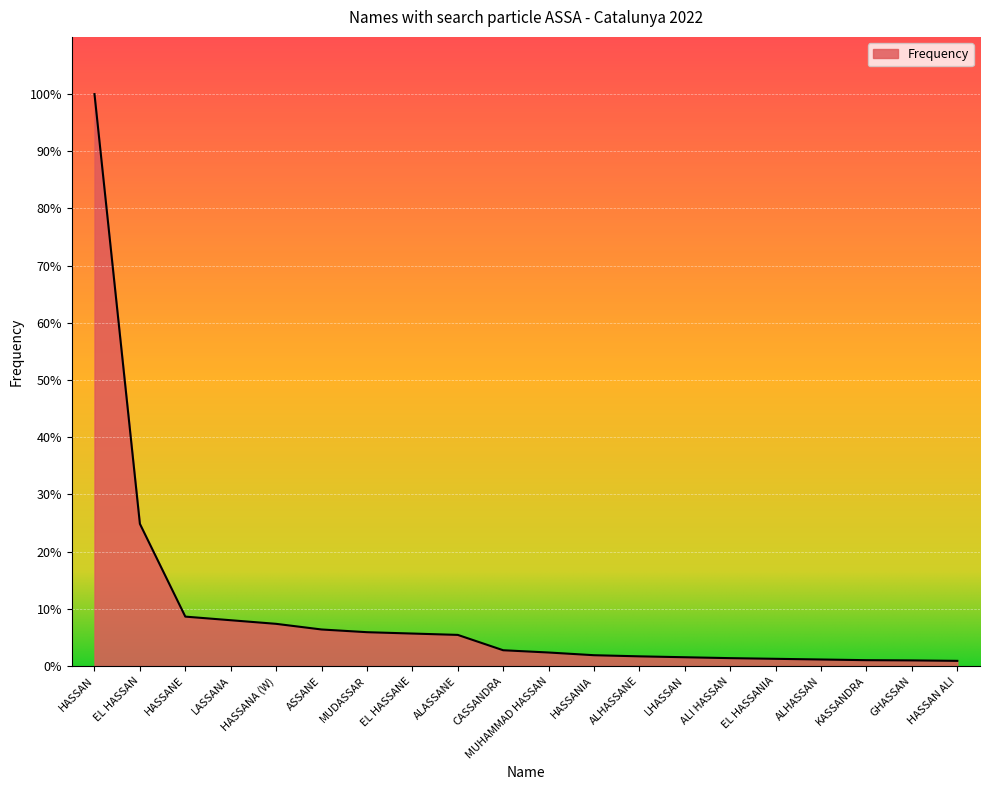

Reading left to right, list all the values displayed in this chart.

HASSAN=2534	EL HASSAN=630	HASSANE=219	LASSANA=203	HASSANA (W)=187	ASSANE=162	MUDASSAR=150	EL HASSANE=144	ALASSANE=138	CASSANDRA=70	MUHAMMAD HASSAN=60	HASSANIA=48	ALHASSANE=43	LHASSAN=39	ALI HASSAN=35	EL HASSANIA=32	ALHASSAN=29	KASSANDRA=26	GHASSAN=25	HASSAN ALI=23